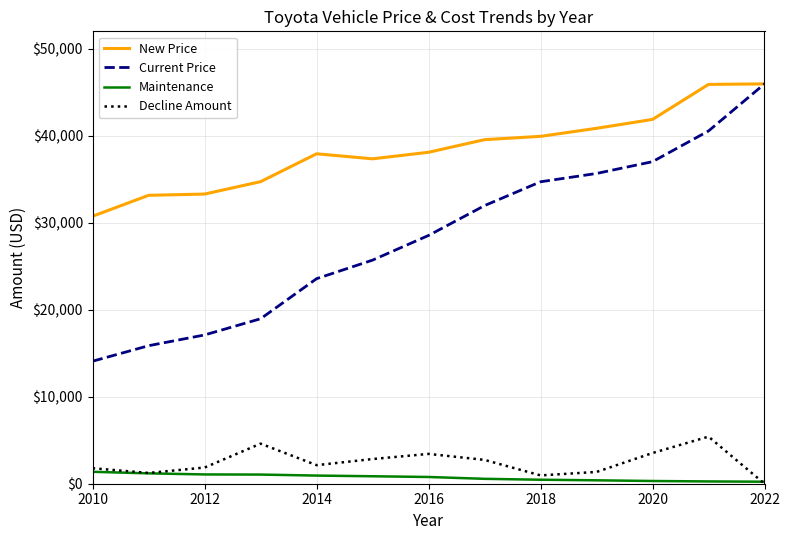

What is the difference between the maximum and minimum values in the Current Price series?

31875